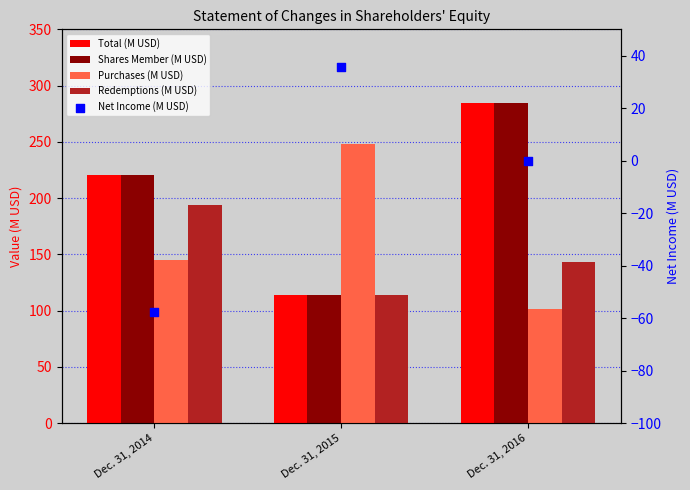

What are all the series names shown in the legend?

Total (M USD), Shares Member (M USD), Purchases (M USD), Redemptions (M USD), Net Income (M USD)